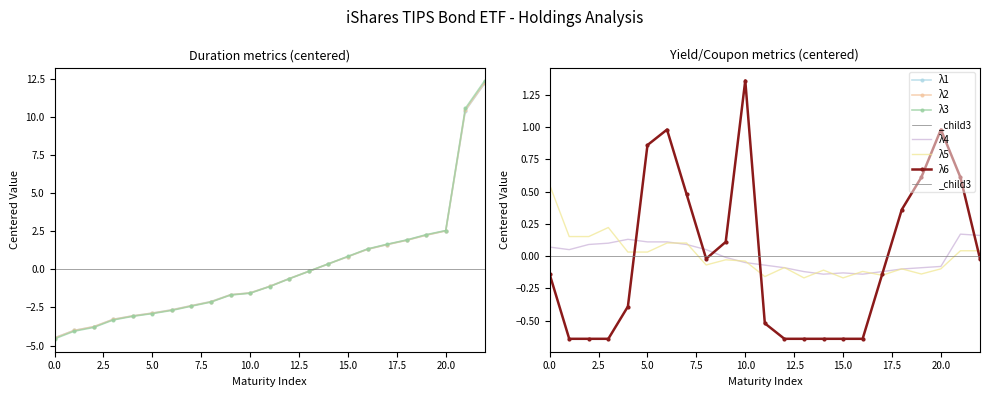

What are all the series names shown in the legend?

λ1, λ2, λ3, λ4, λ5, λ6